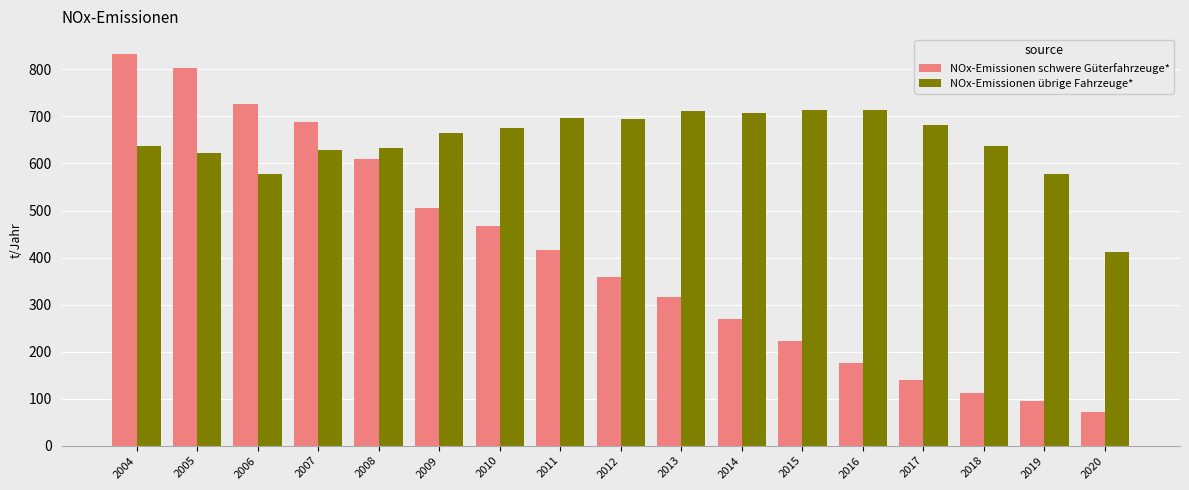

The NOx-Emissionen schwere Güterfahrzeuge* series shows 222.3 at 2015. True or false?

True